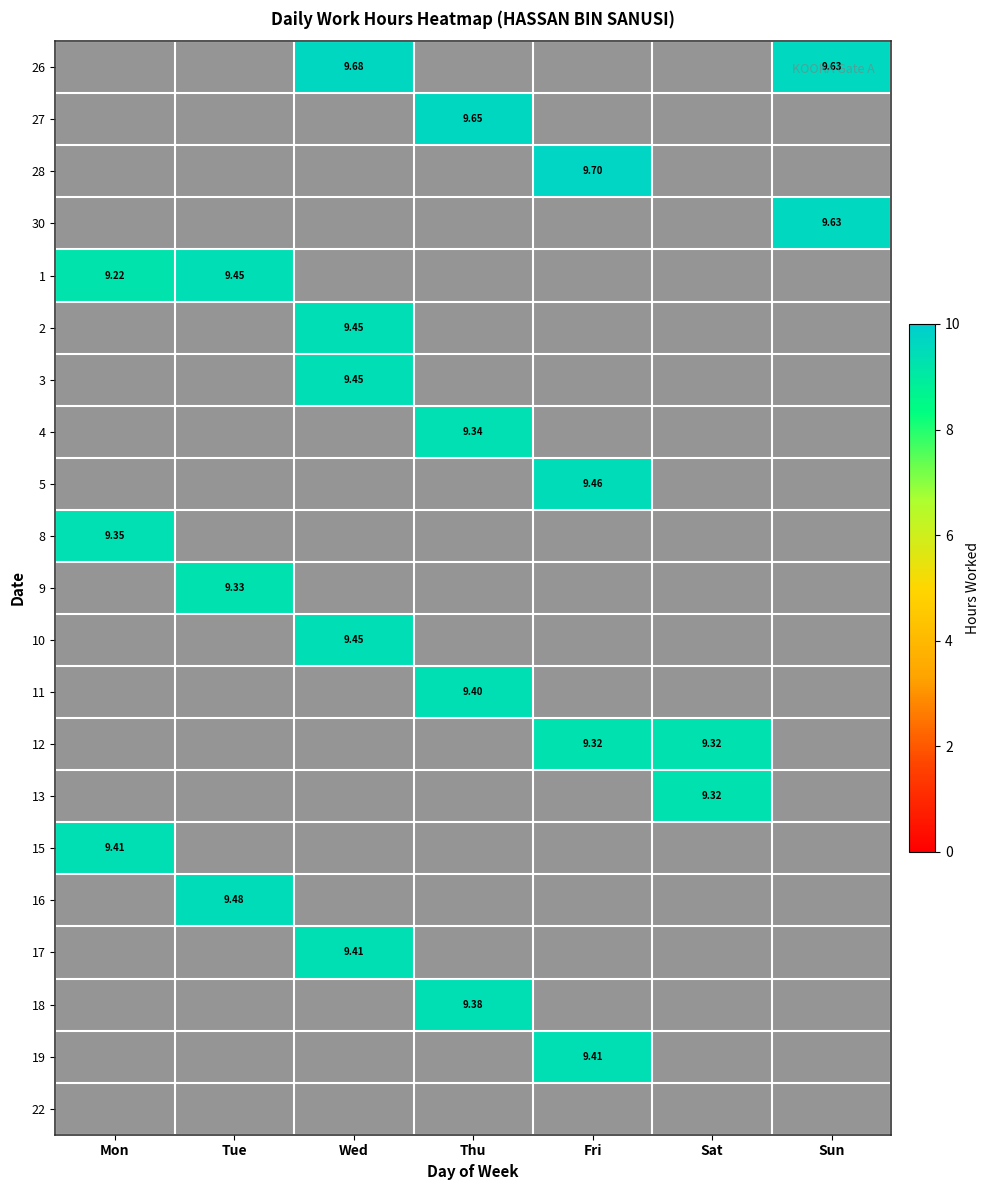

The 1 series shows 0.0 at Fri. True or false?

True